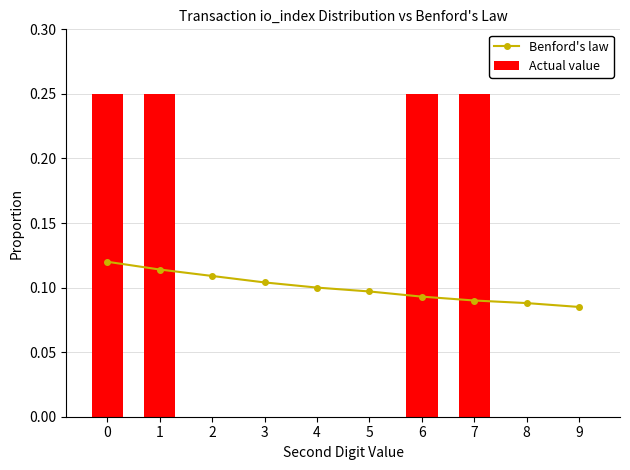

What are all the series names shown in the legend?

Benford's law, Actual value